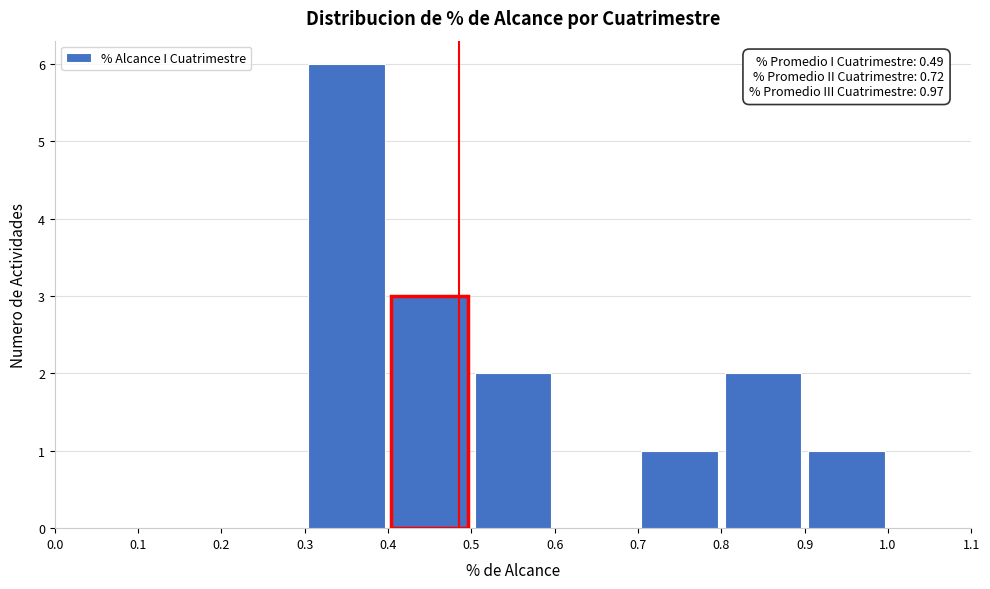

Which range on the x-axis has the tallest bar?

0.3 to 0.4